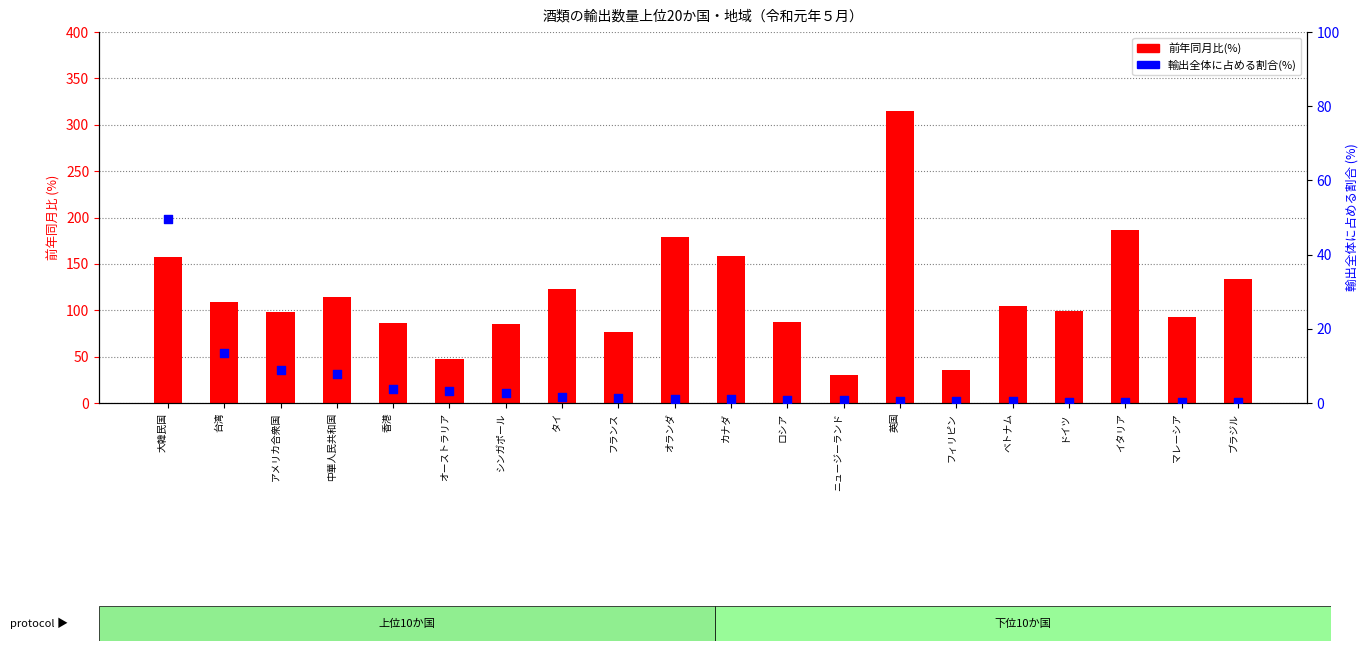

Which series contains the highest Y value?

前年同月比(%)